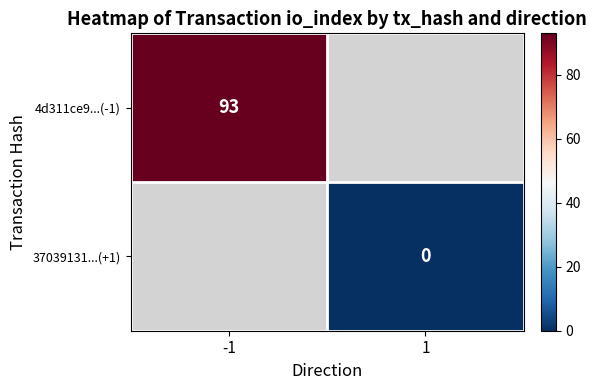

The 4d311ce9...(-1) series shows 34 at -1. True or false?

False